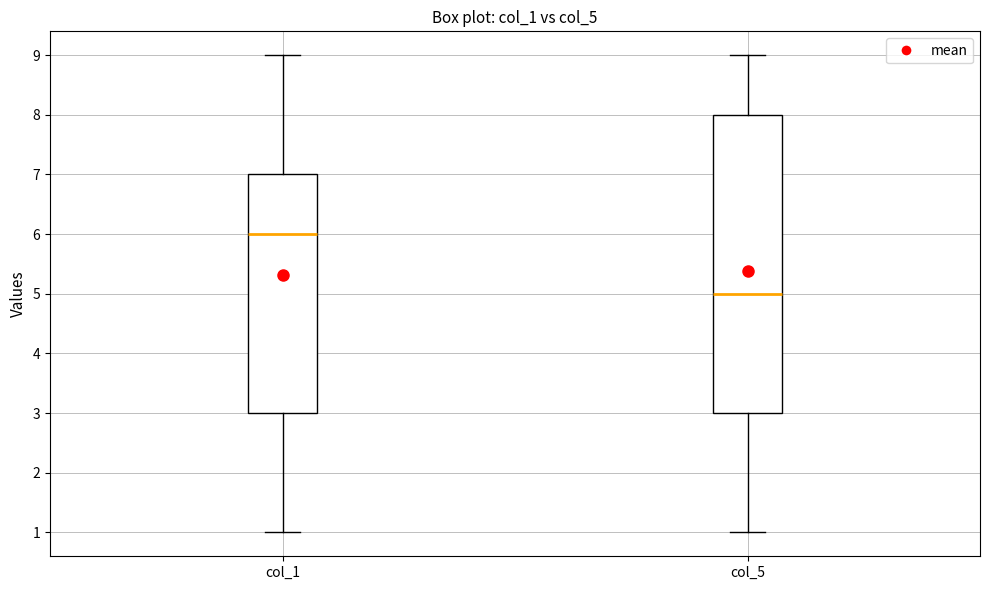

Comparing the boxes themselves (not the whiskers), which one is the tallest?

col_5